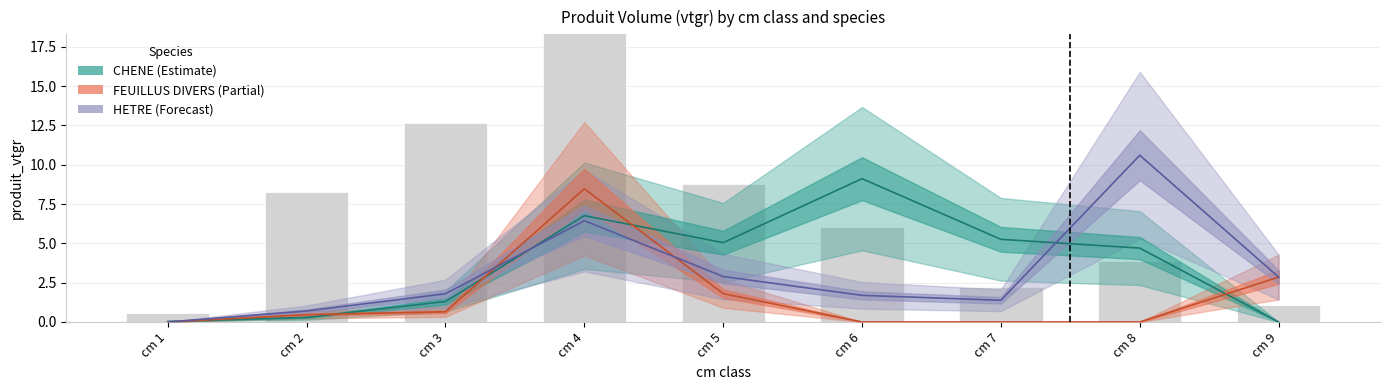

What is the spread (max minus min) of values at cm 3?

1.1